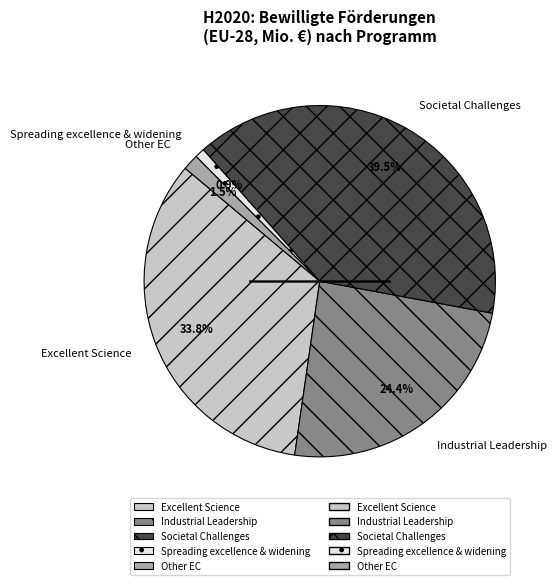

Is Other EC the majority of the pie?

No